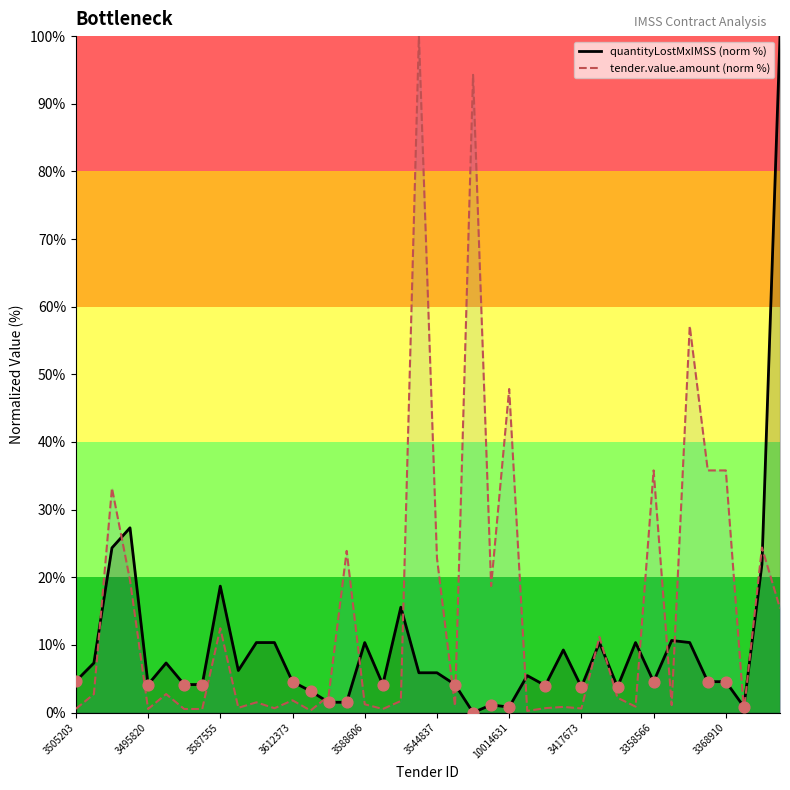

Which series has the widest spread of Y values?

contracts.items.unit.value.quantityLostMxIMSS